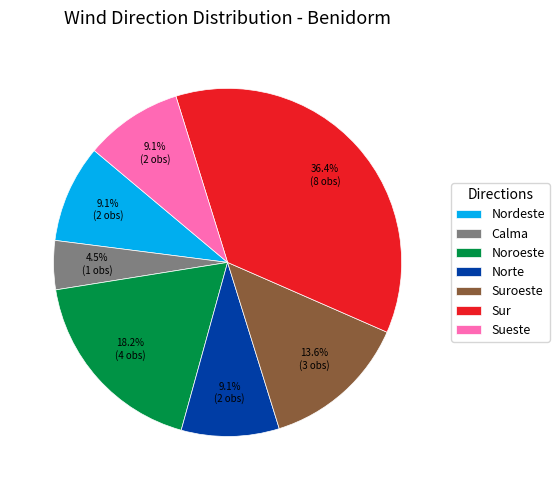

What percentage is the Sur slice, to the nearest percent?

36%